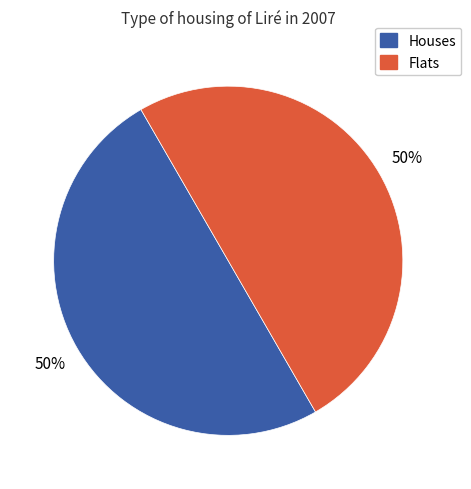

Approximately how many times larger is the value at Flats compared to Houses?

1.0